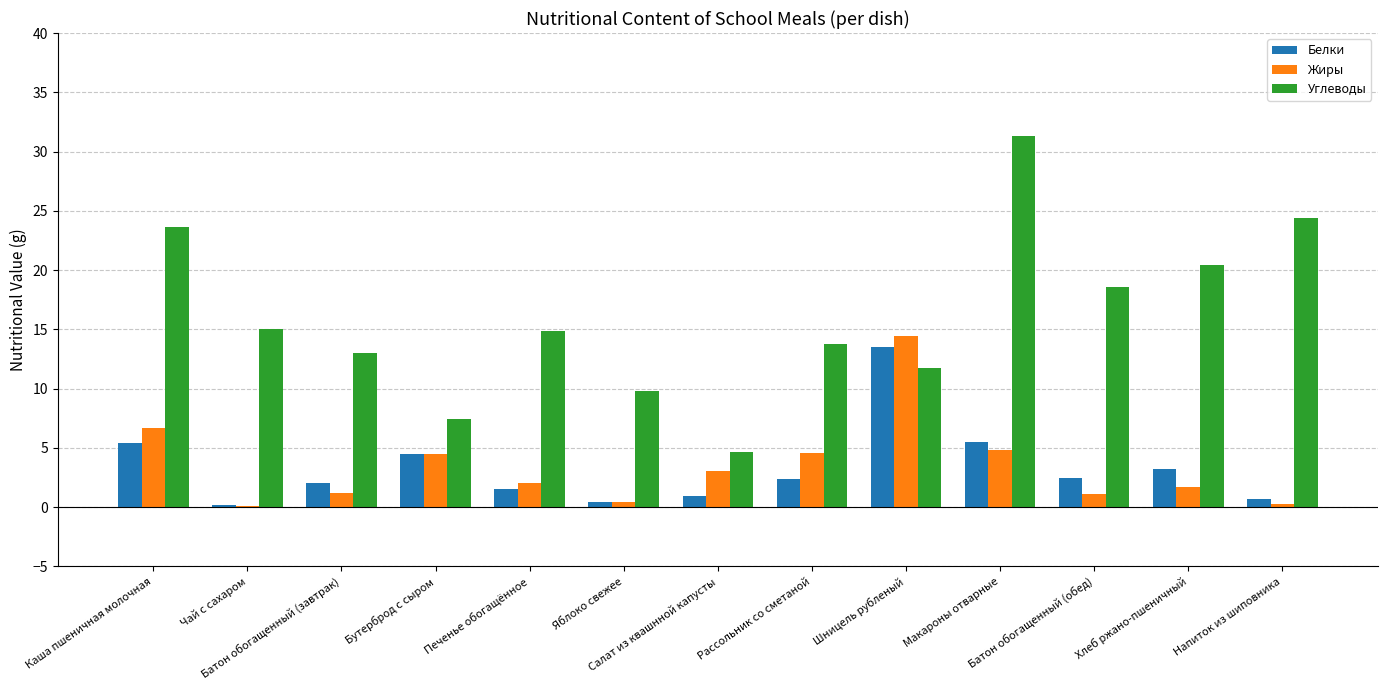

How many series are shown in this chart?

3